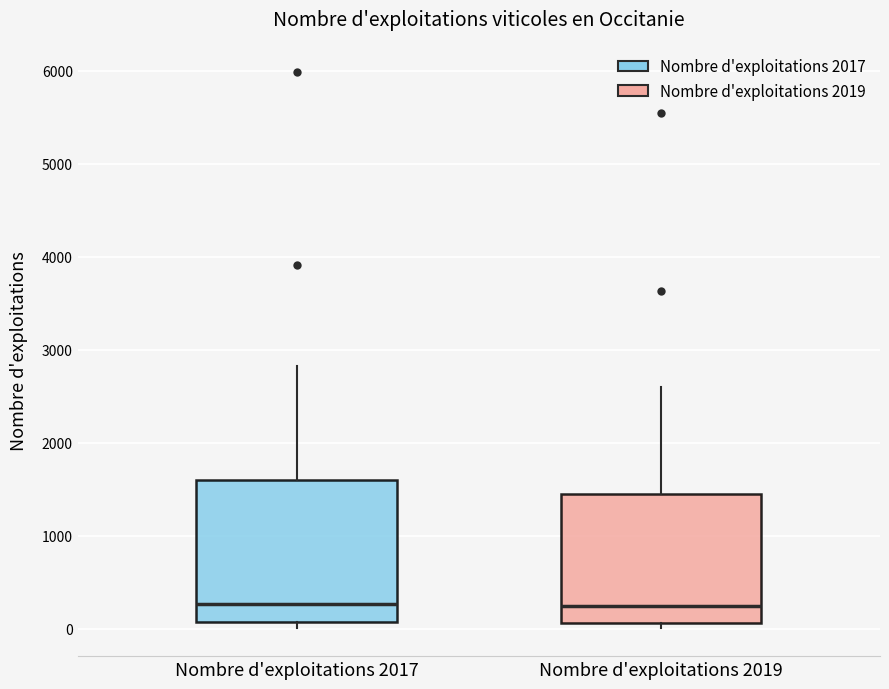

Reading left to right, read every box against the y-axis: the position of its median line, the range the box covers, and the ends of its whiskers. The values are not printed on the chart, so give them approximately, as read against the axis.

Nombre d'exploitations 2017: median 300, box 100 to 1600, whiskers 0 to 2800
Nombre d'exploitations 2019: median 200, box 100 to 1500, whiskers 0 to 2600